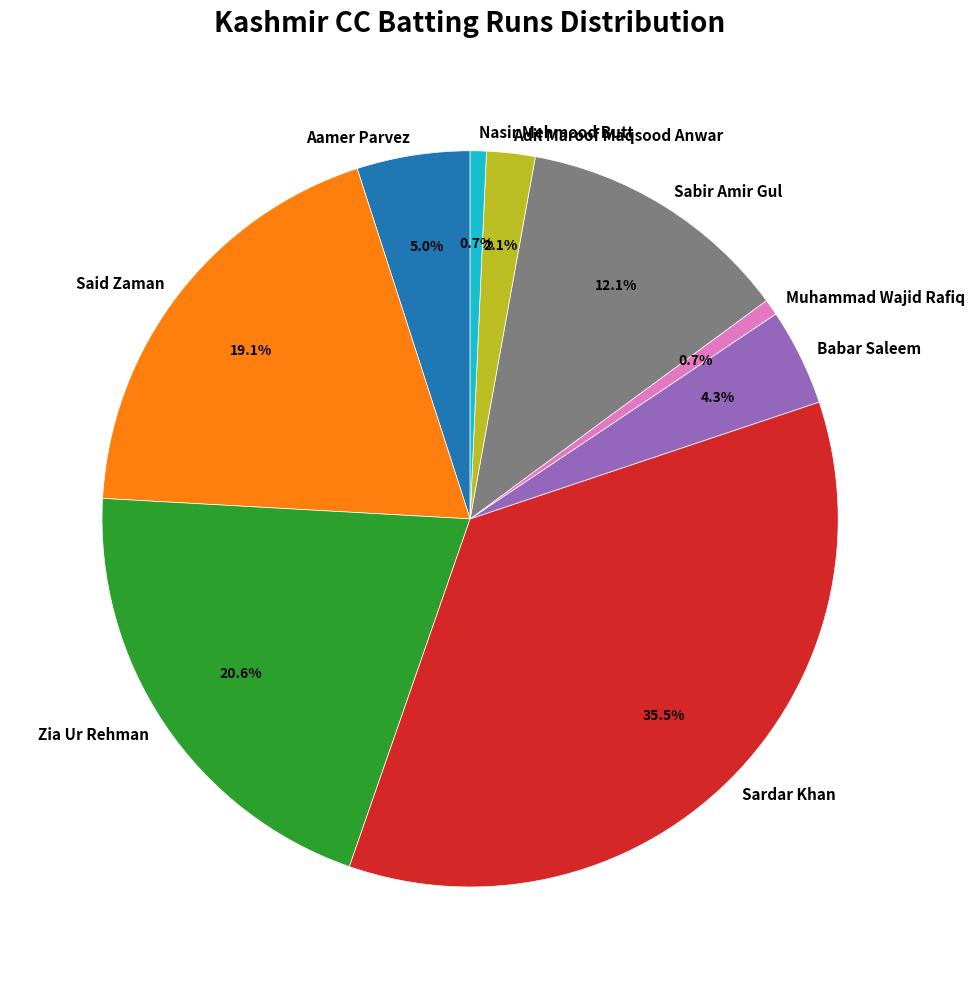

What portion of the pie excludes Muhammad Wajid Rafiq?

99.3%